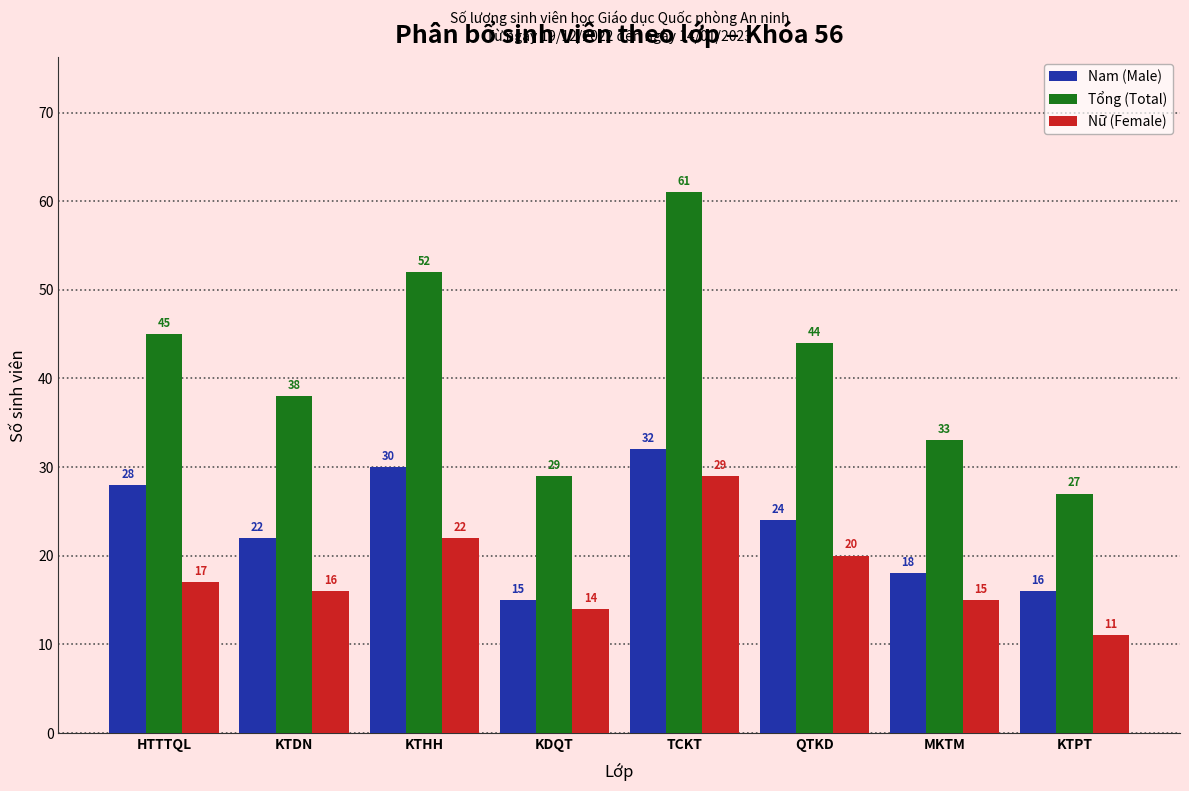

Reading right to left, list all the values displayed in this chart.

Nam (Male): 16	18	24	32	15	30	22	28
Tổng (Total): 27	33	44	61	29	52	38	45
Nữ (Female): 11	15	20	29	14	22	16	17